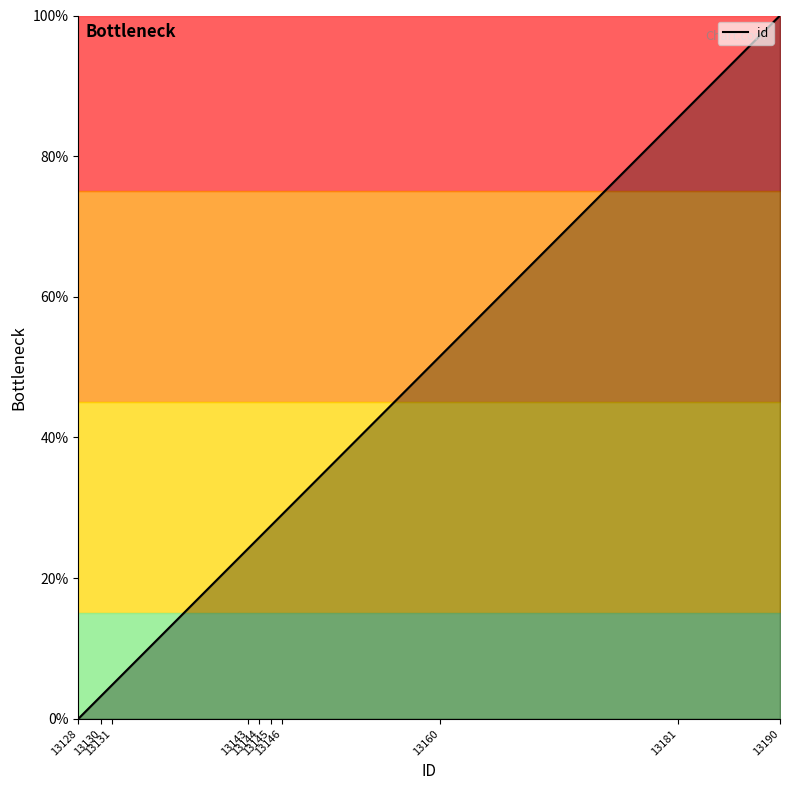

How many lines are shown in the chart?

1